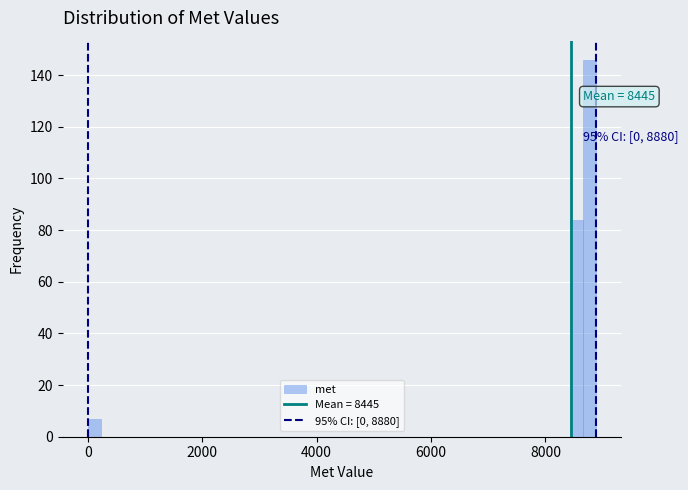

Read against the x-axis, roughly where is the centre of the tallest bar?

8800